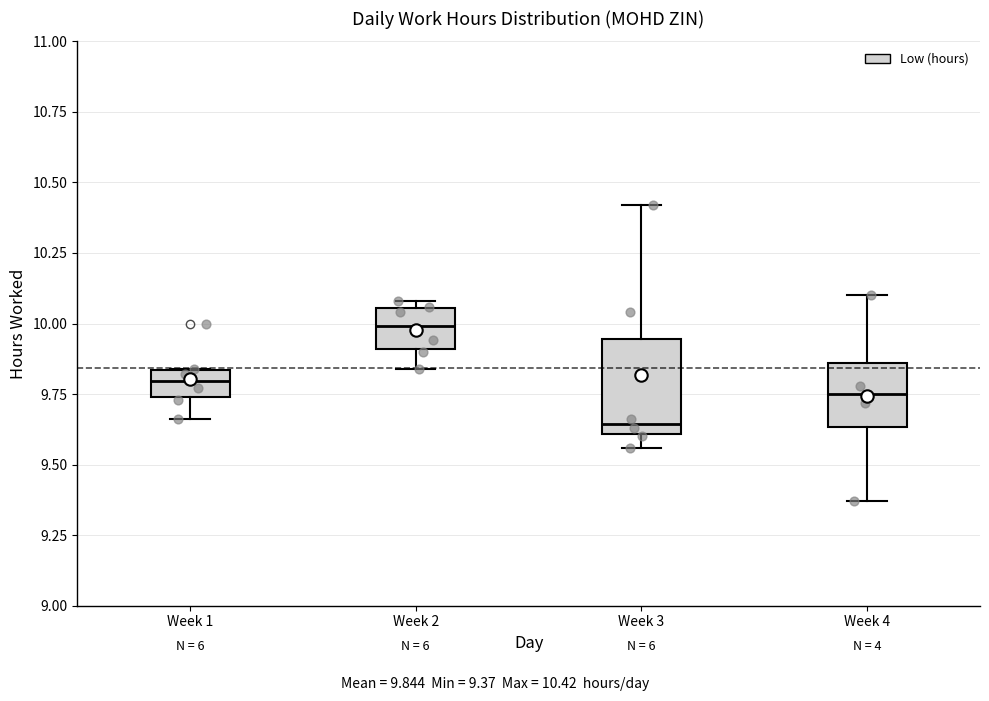

Where is the lower edge of the box for Week 4 on the y-axis? The values are not printed on the chart, so give them approximately, as read against the axis.

9.65